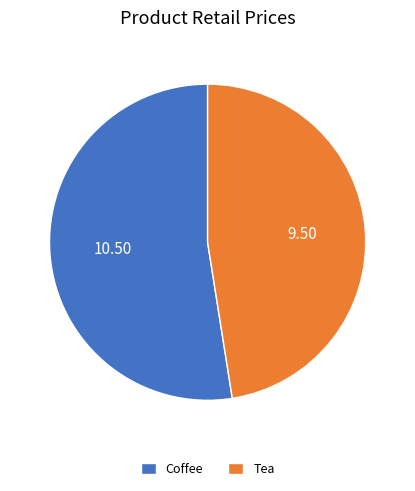

Which category has the biggest portion of the pie?

Coffee